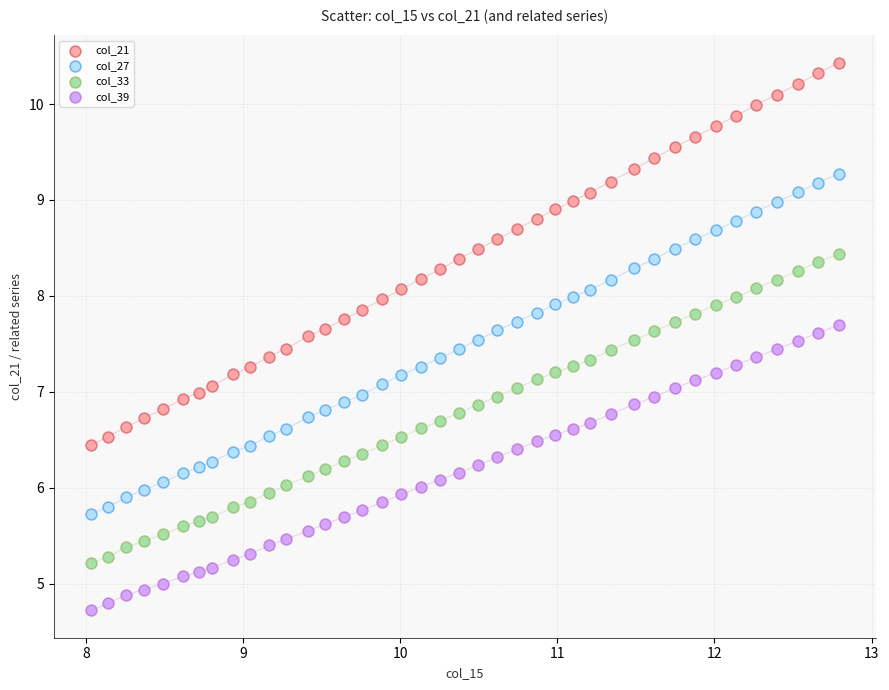

Which series contains the lowest Y value?

col_39